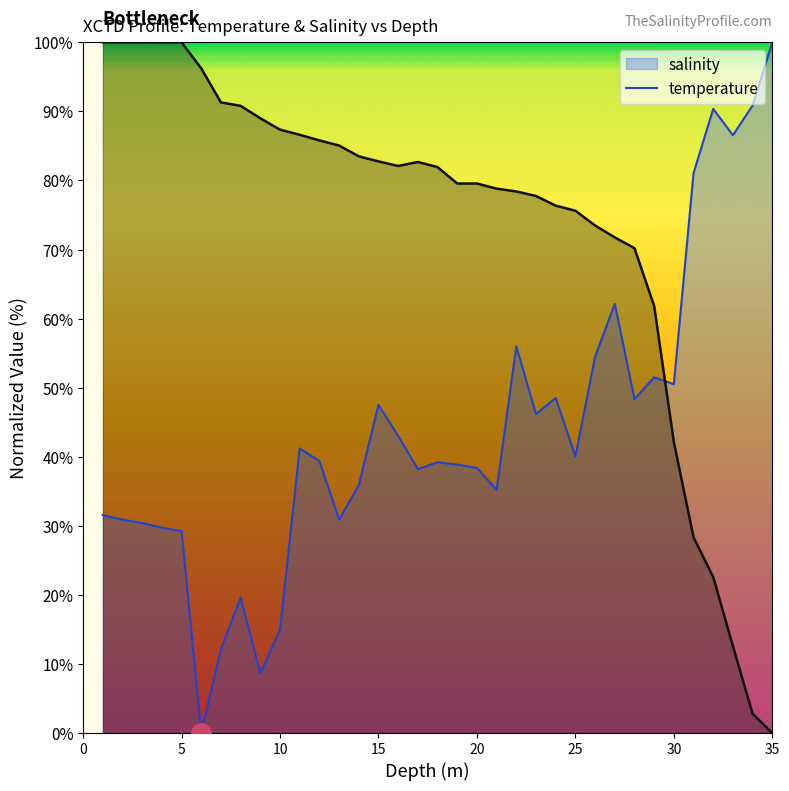

How many lines are shown in the chart?

2